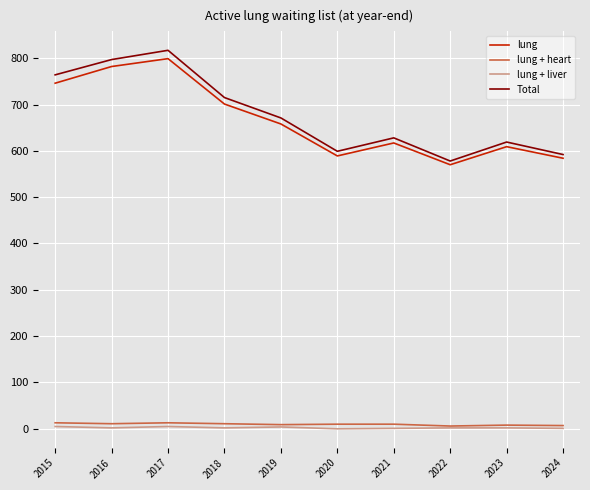

True or false: lung + liver has a value of 2 at 2016.

True